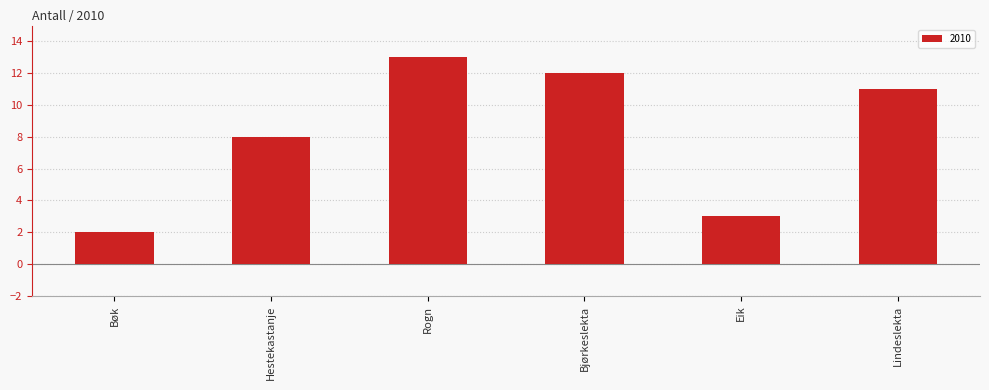

At which label does the data first exceed 11?

Rogn